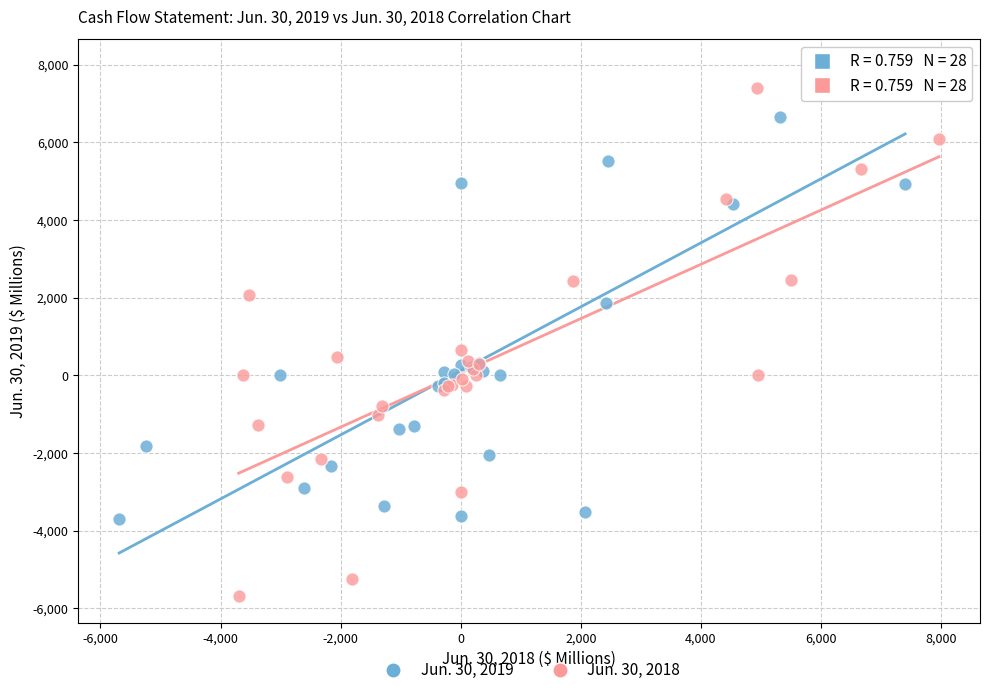

Which series has the widest spread of Y values?

Jun. 30, 2018